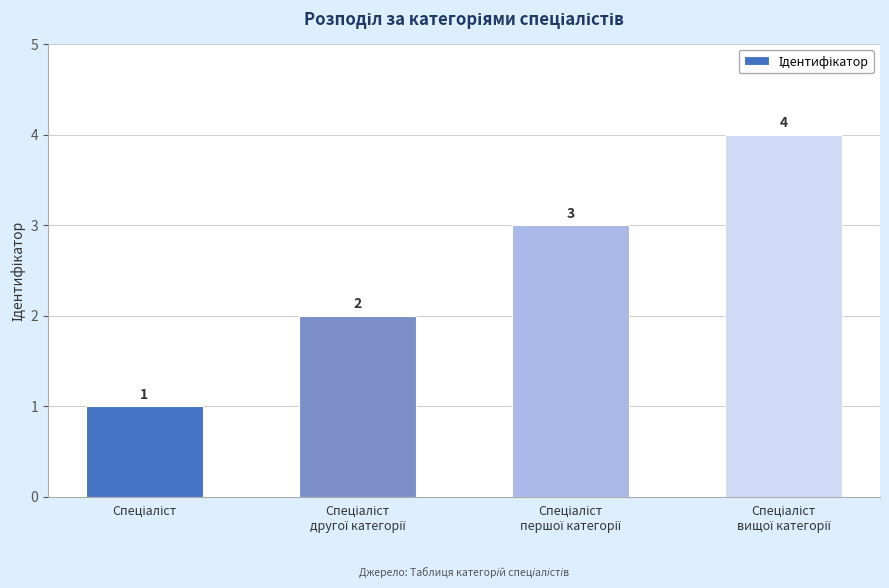

How many values are between 2 and 4?

3